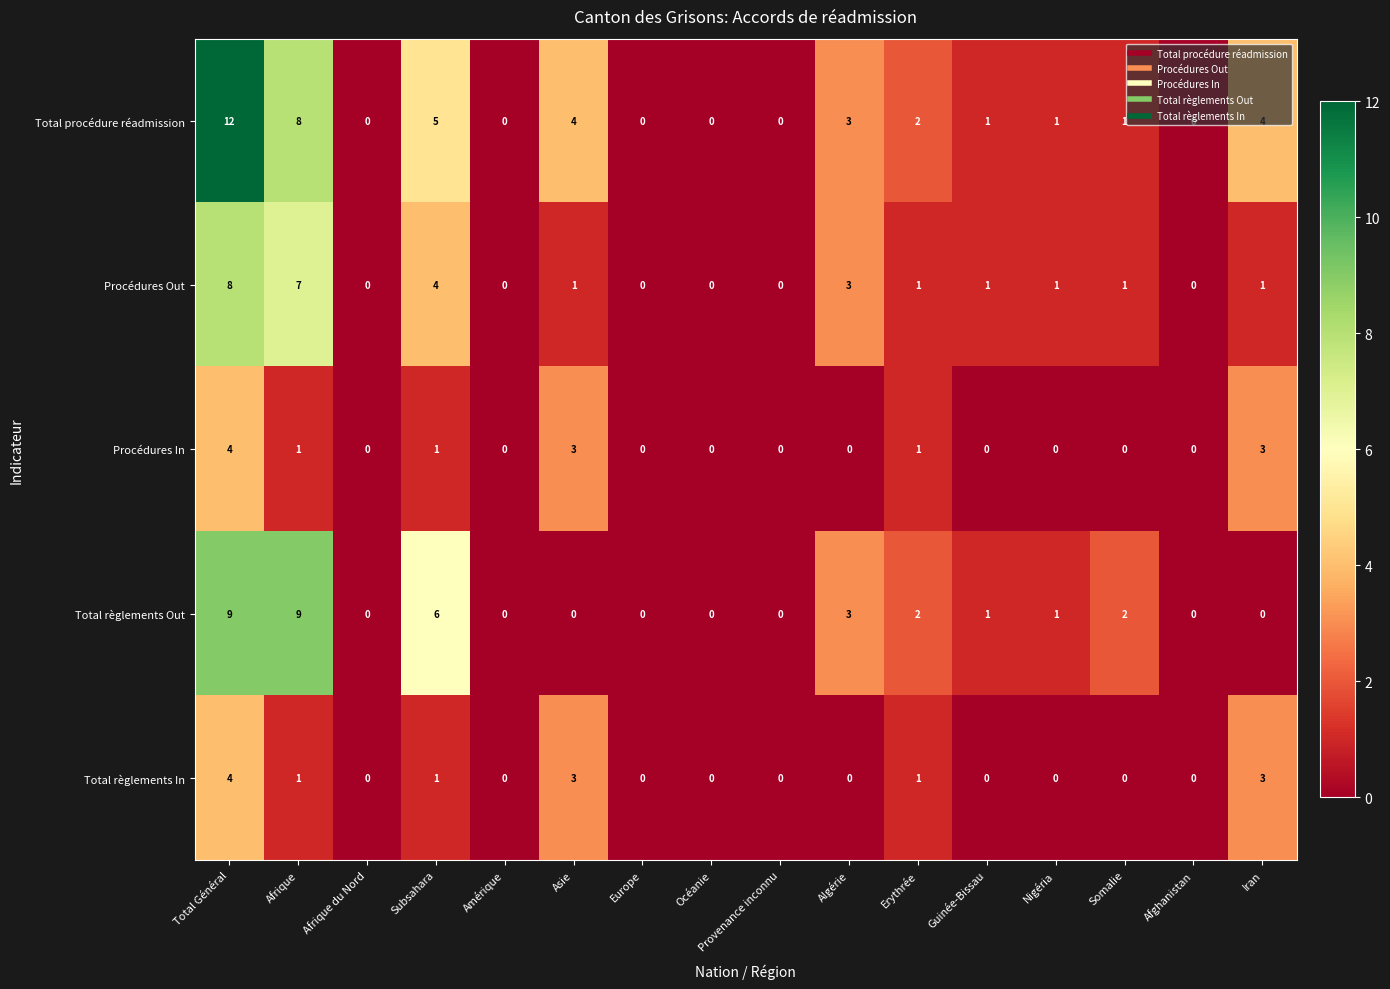

What is the total value across all series at Algérie?

9